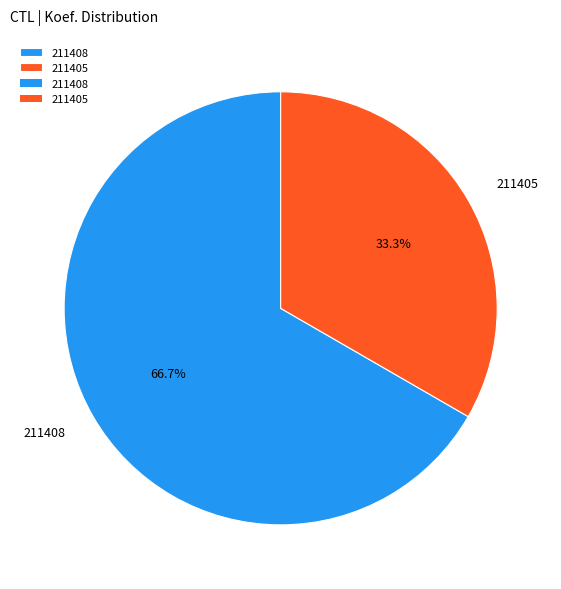

Approximately how many times larger is the value at 211408 compared to 211405?

2.0